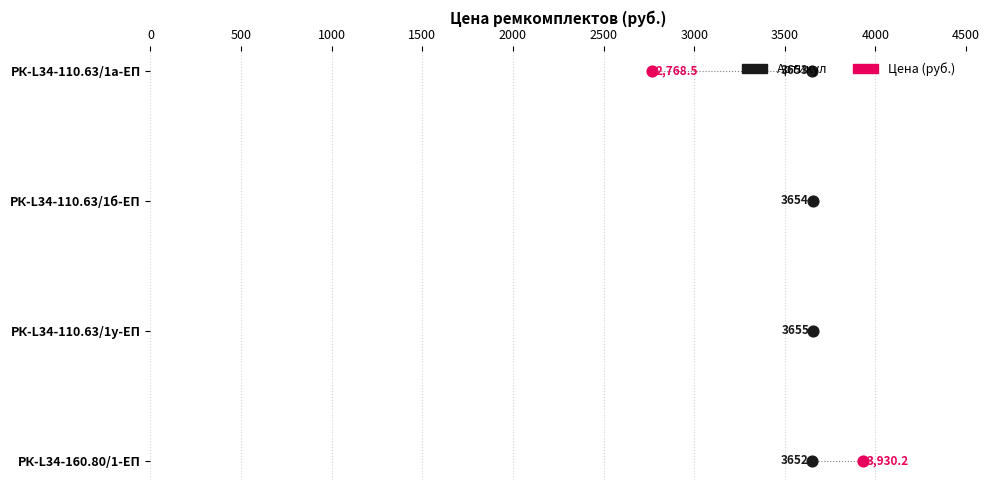

Which has a higher value, 1000 or 0?

1000